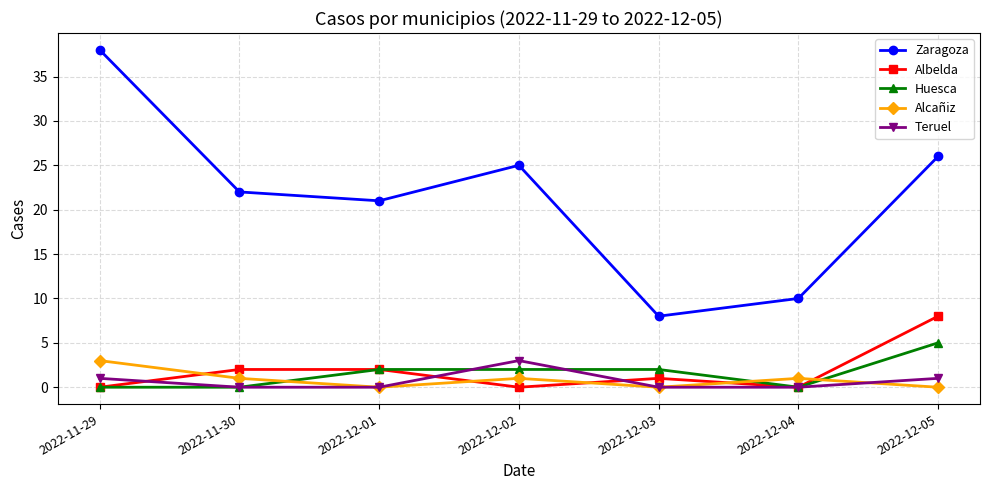

True or false: Teruel has more than 2 points higher than both neighbors.

False